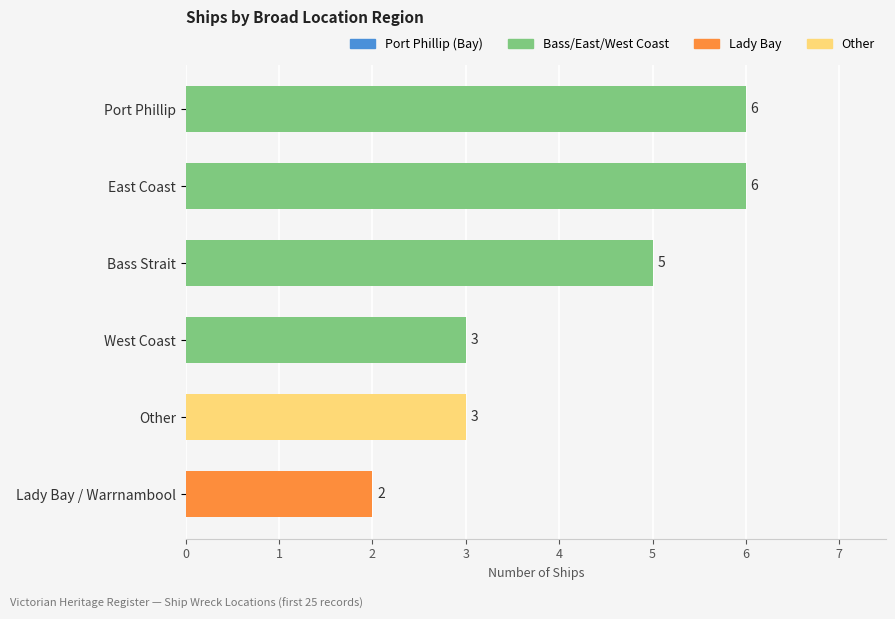

How many data points does each series have?

6